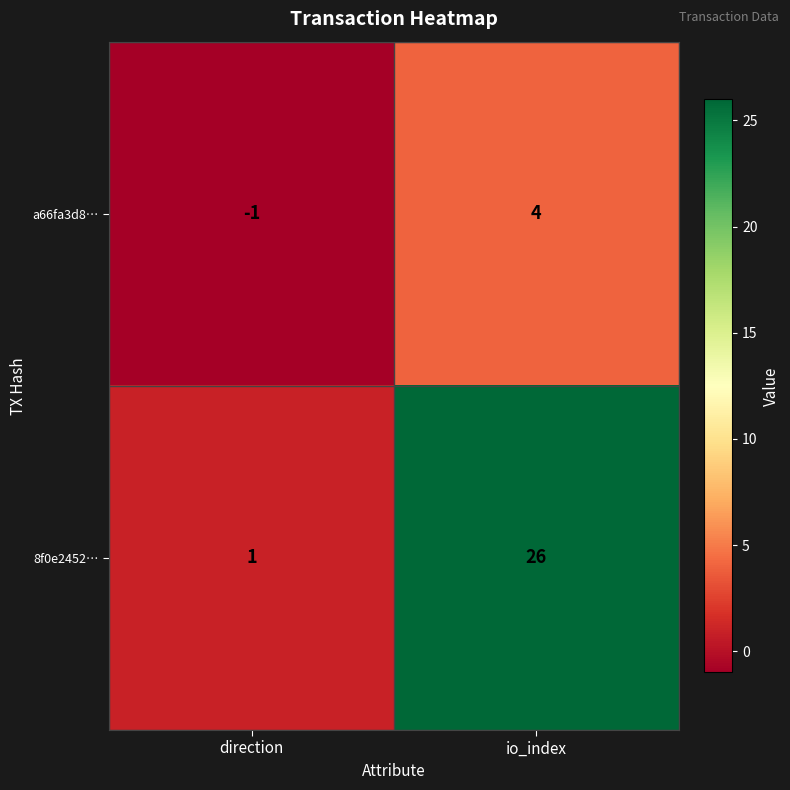

List the series in order of their overall mean, highest first.

8f0e2452…, a66fa3d8…